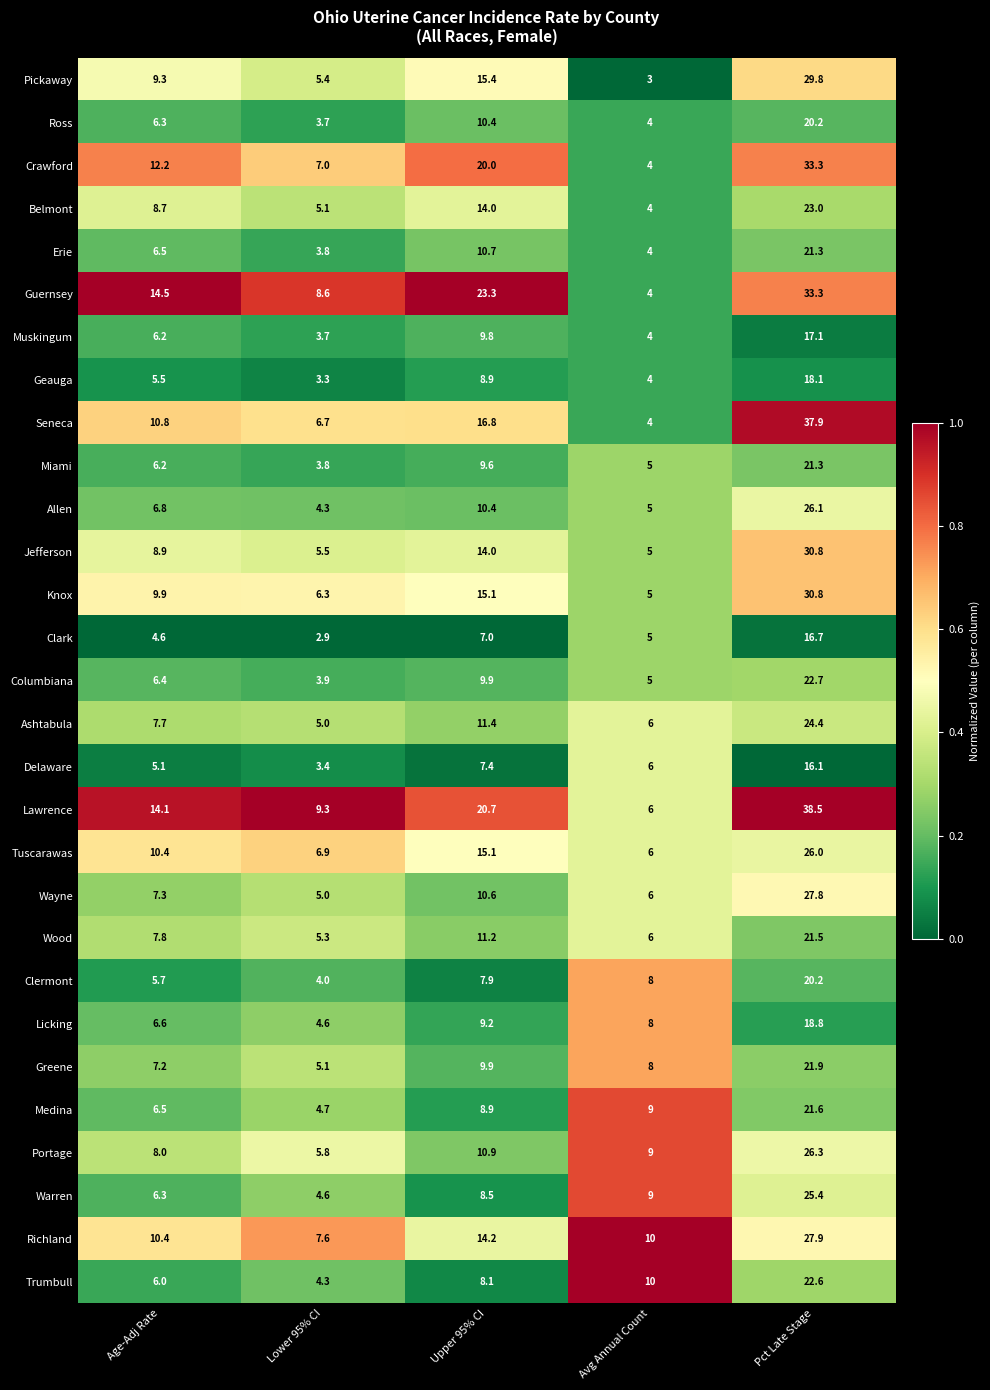

Which series has the largest range (max minus min)?

Seneca